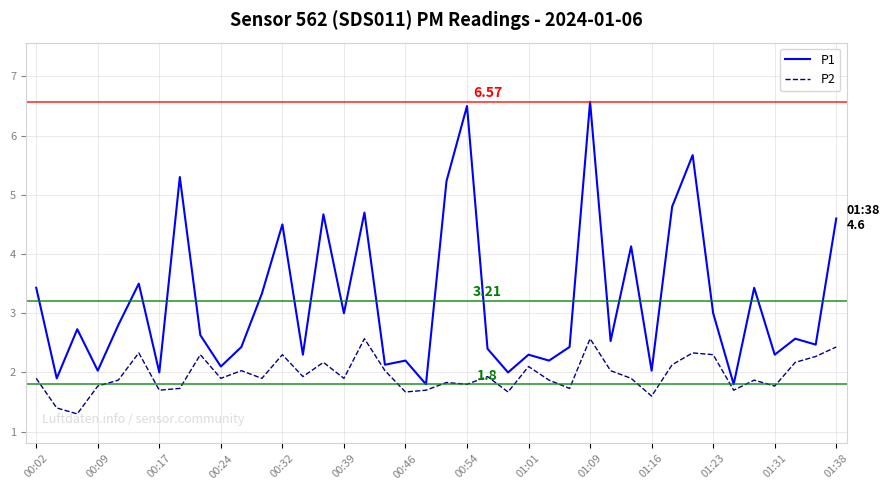

Which series has the largest total across all categories?

P1